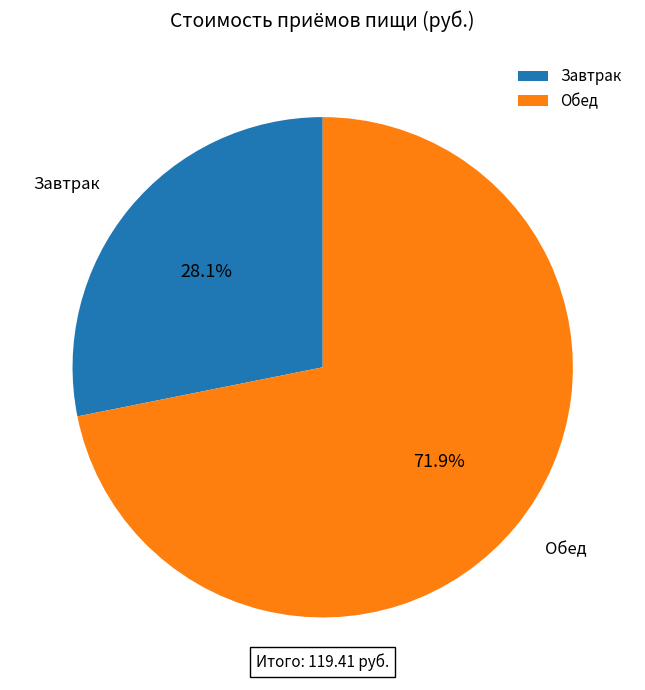

Which has a higher value, Завтрак or Обед?

Обед